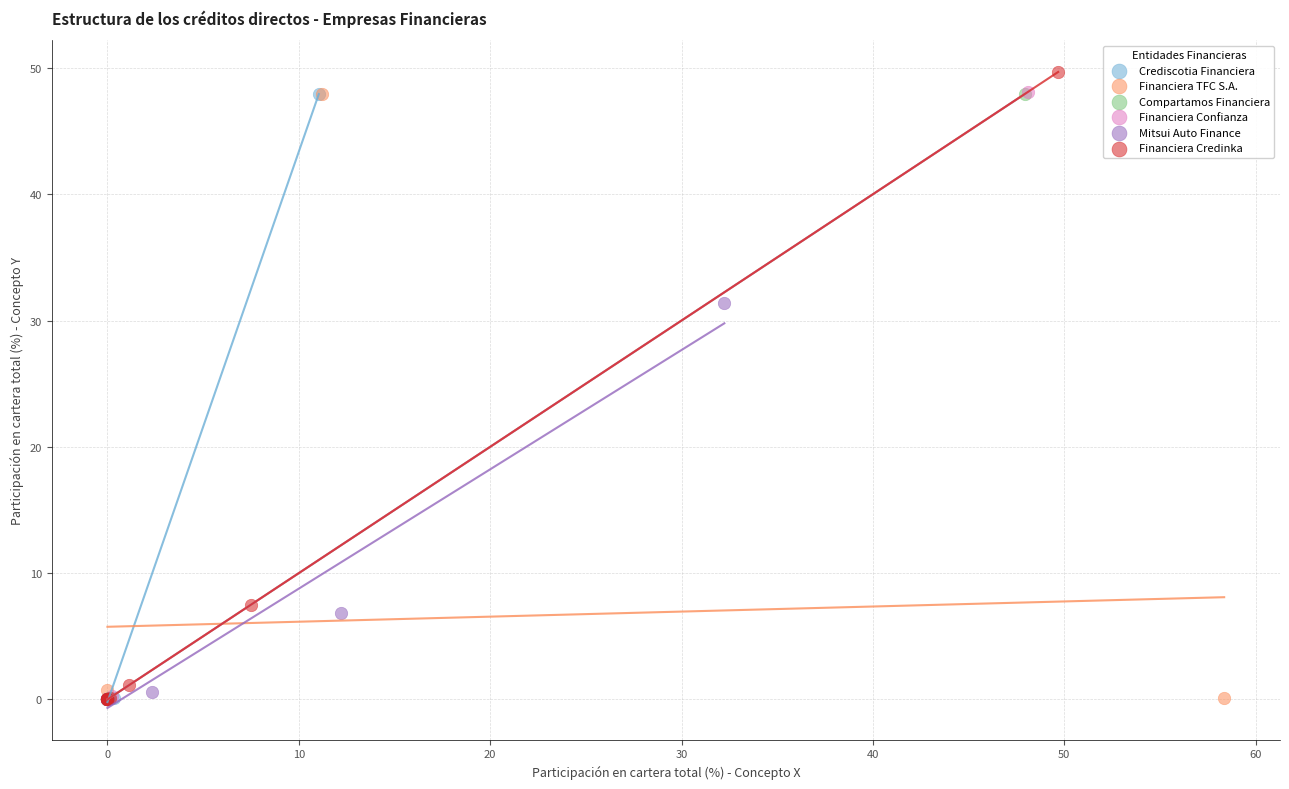

Which series has the widest spread of Y values?

Financiera Credinka